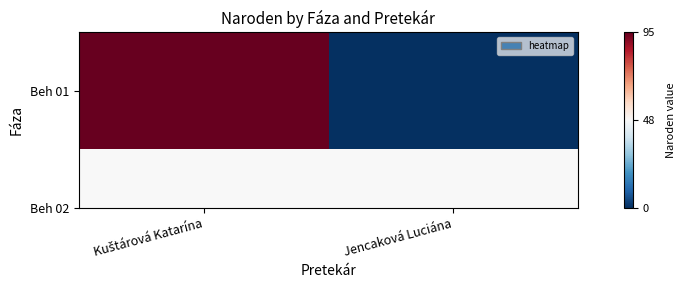

How many values are above zero?

1